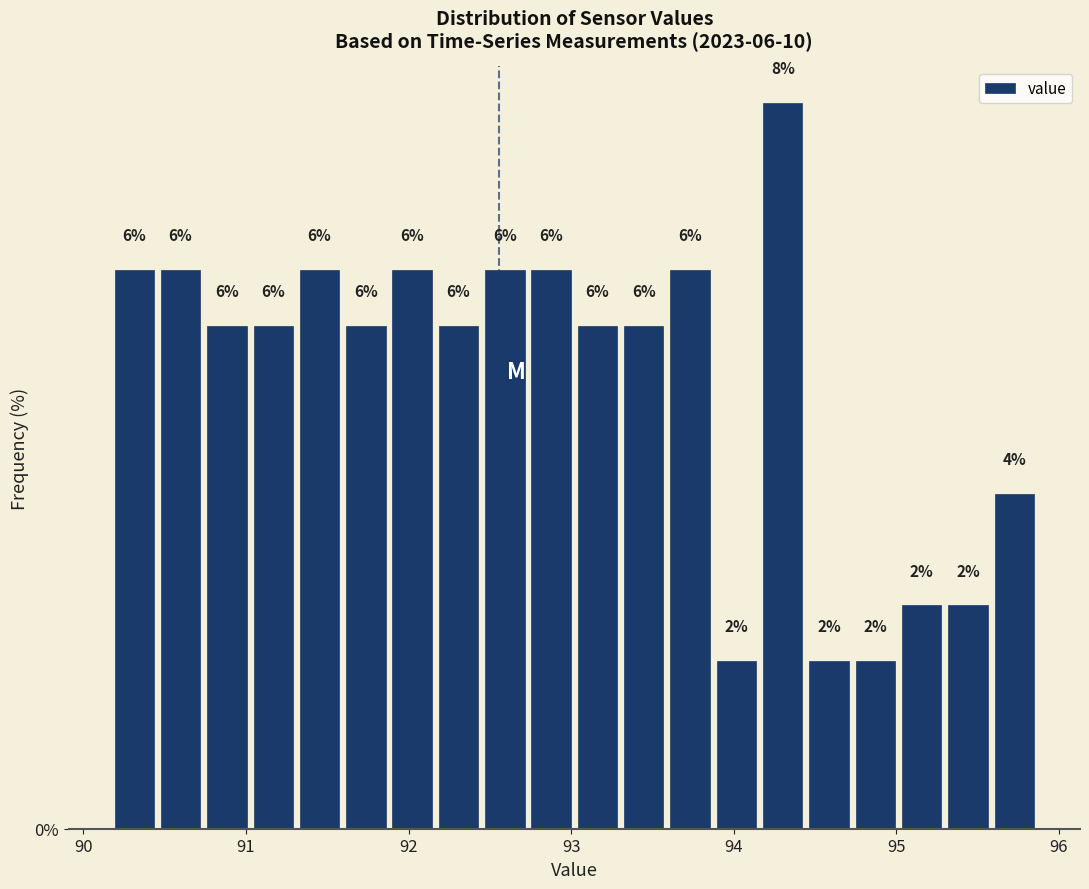

Read against the x-axis, roughly where is the centre of the tallest bar?

94.3